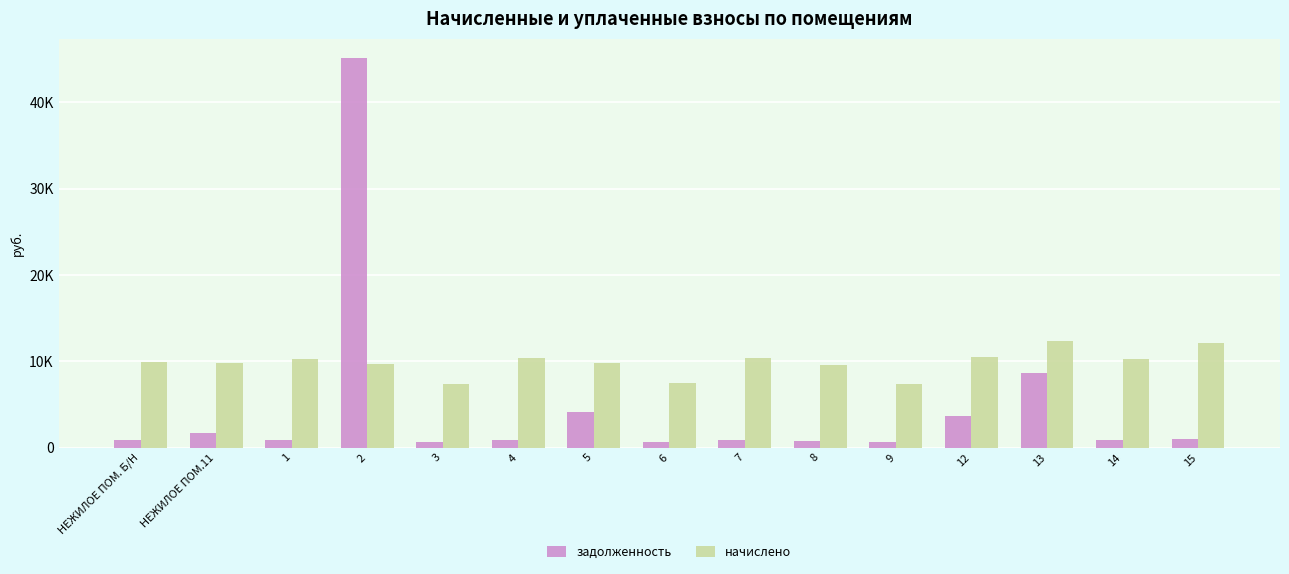

What is the spread (max minus min) of values at 9?

6782.9